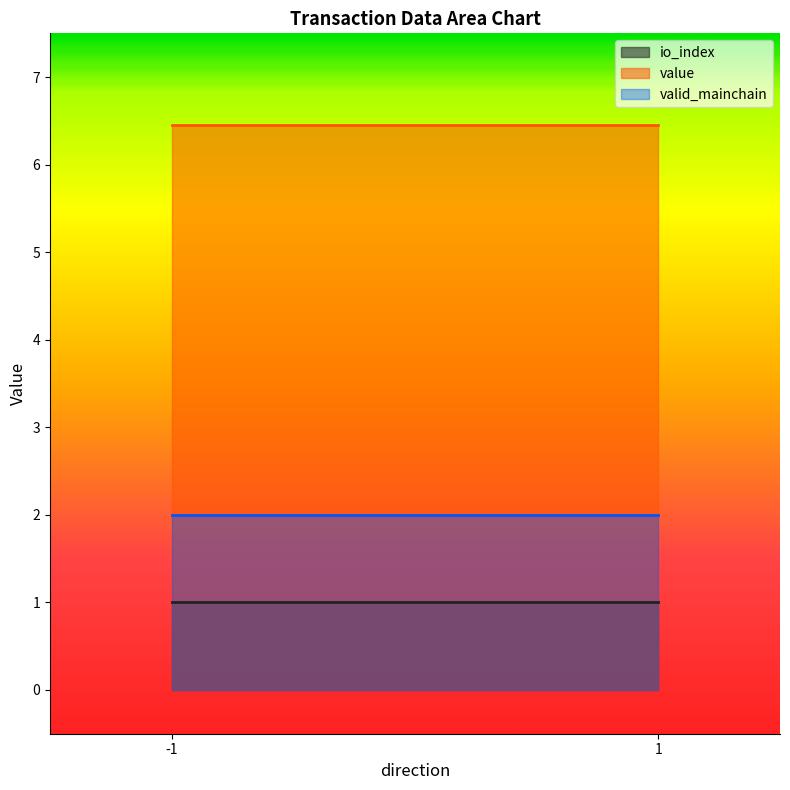

True or false: io_index and valid_mainchain cross at least once.

False